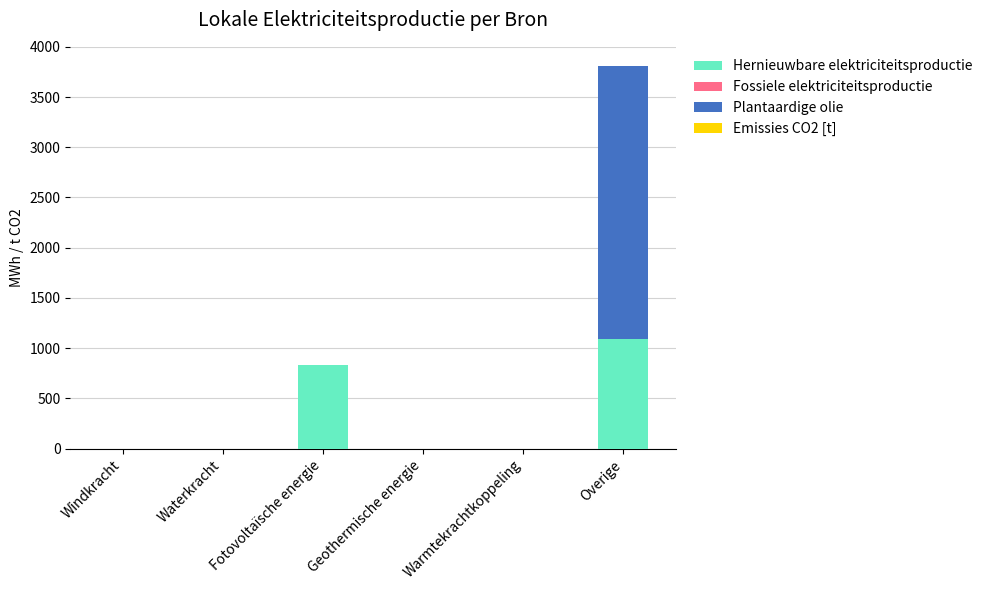

The Hernieuwbare elektriciteitsproductie series shows 0.0 at Geothermische energie. True or false?

True